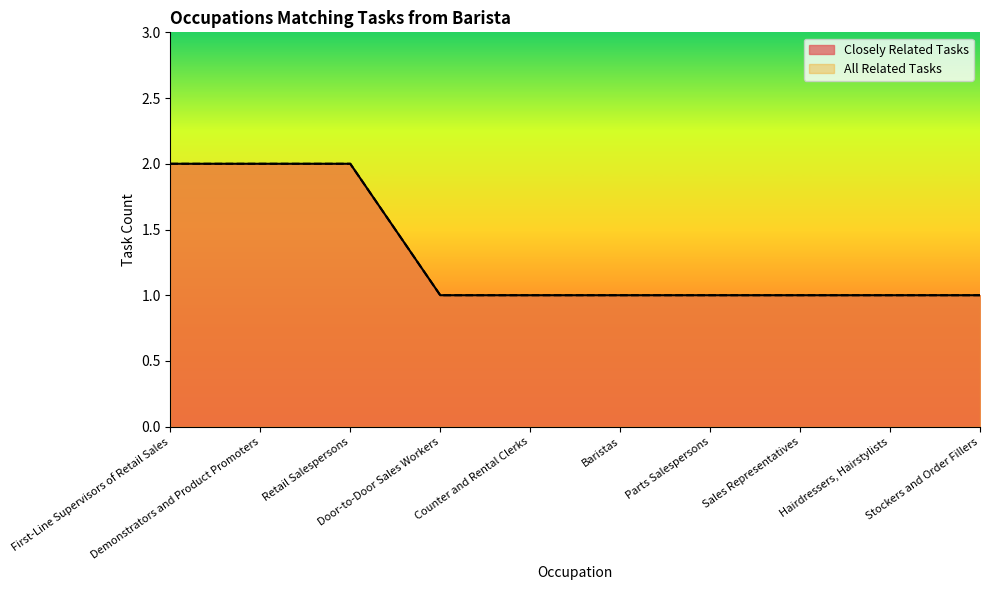

Which series has the largest total across all categories?

Closely Related Tasks